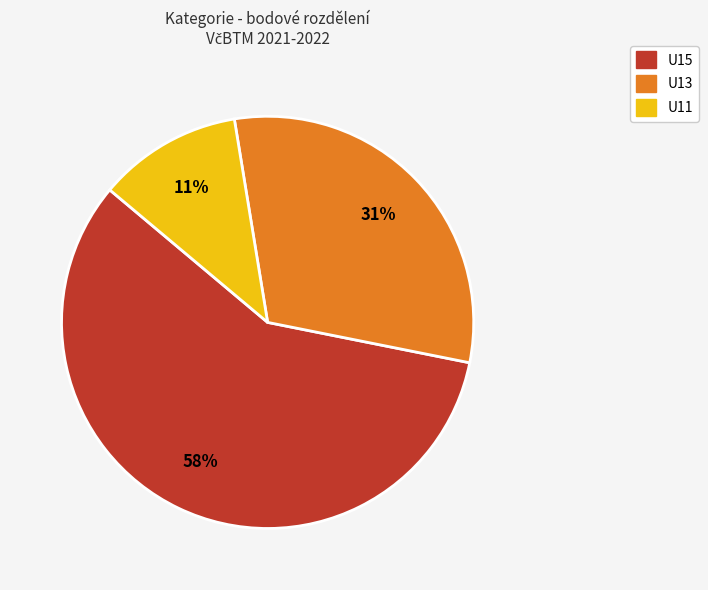

Is there any slice that represents more than half of the pie?

Yes